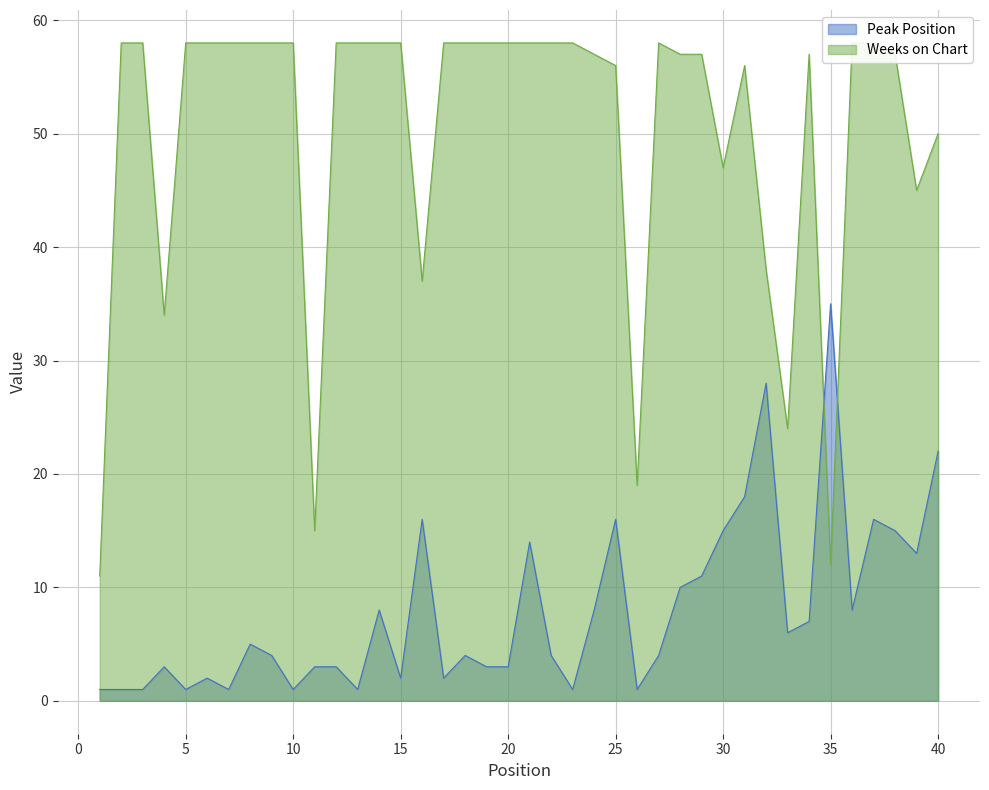

True or false: Weeks on Chart has more than 1 interior local peaks.

True